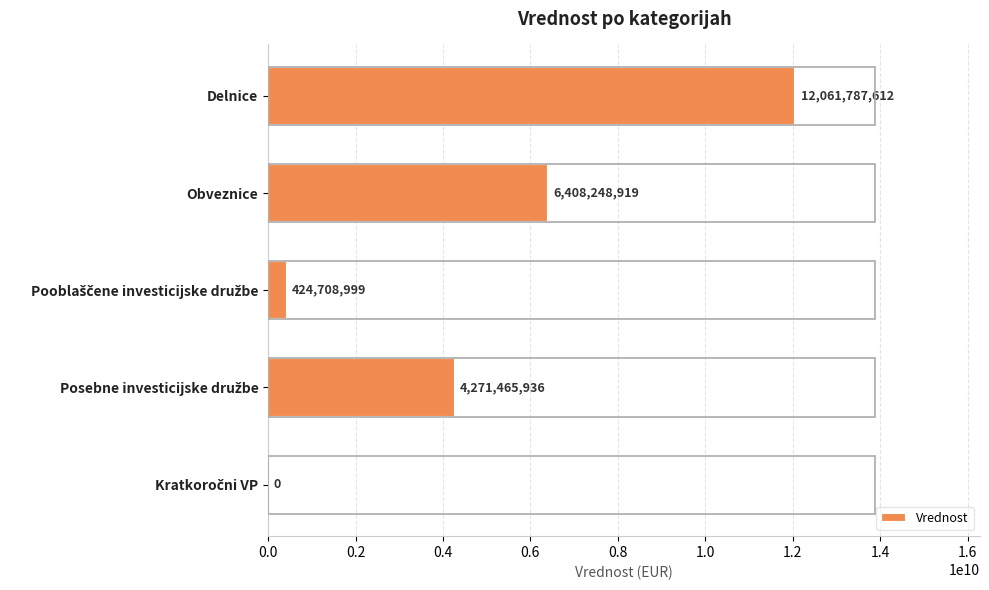

True or false: the data shows 6408248918.7 at Obveznice.

True